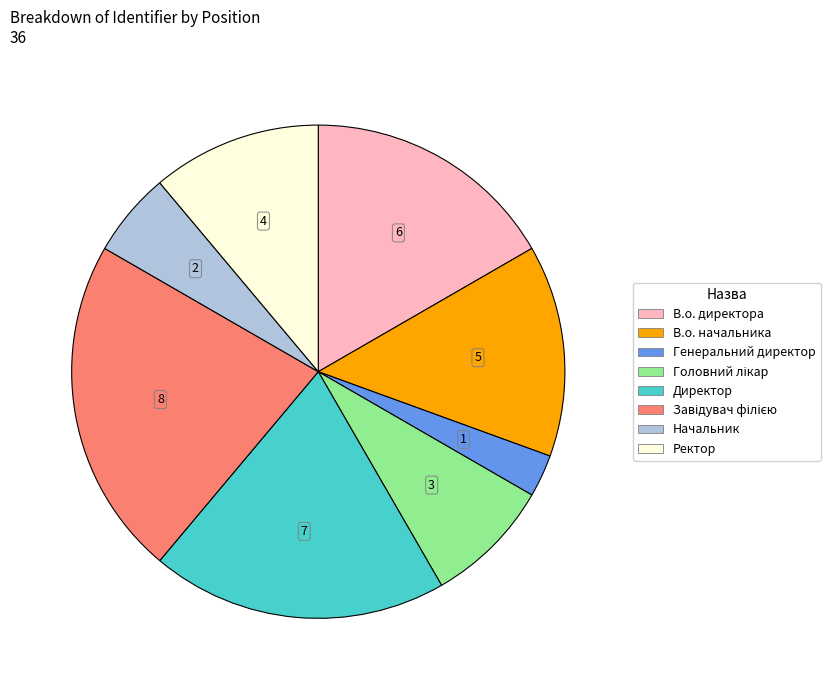

The В.о. начальника slice represents 14% of the pie. True or false?

True